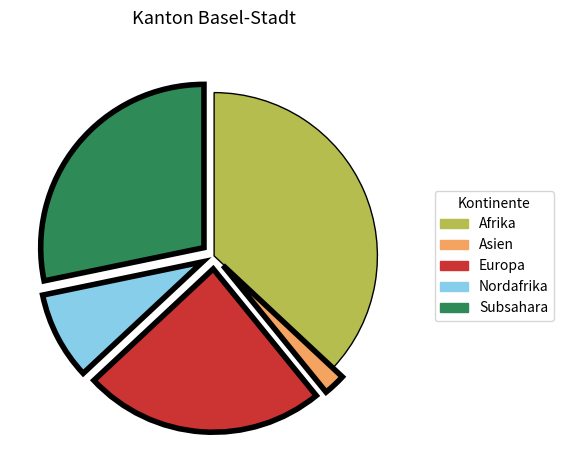

True or false: Afrika accounts for 46% of the total.

False